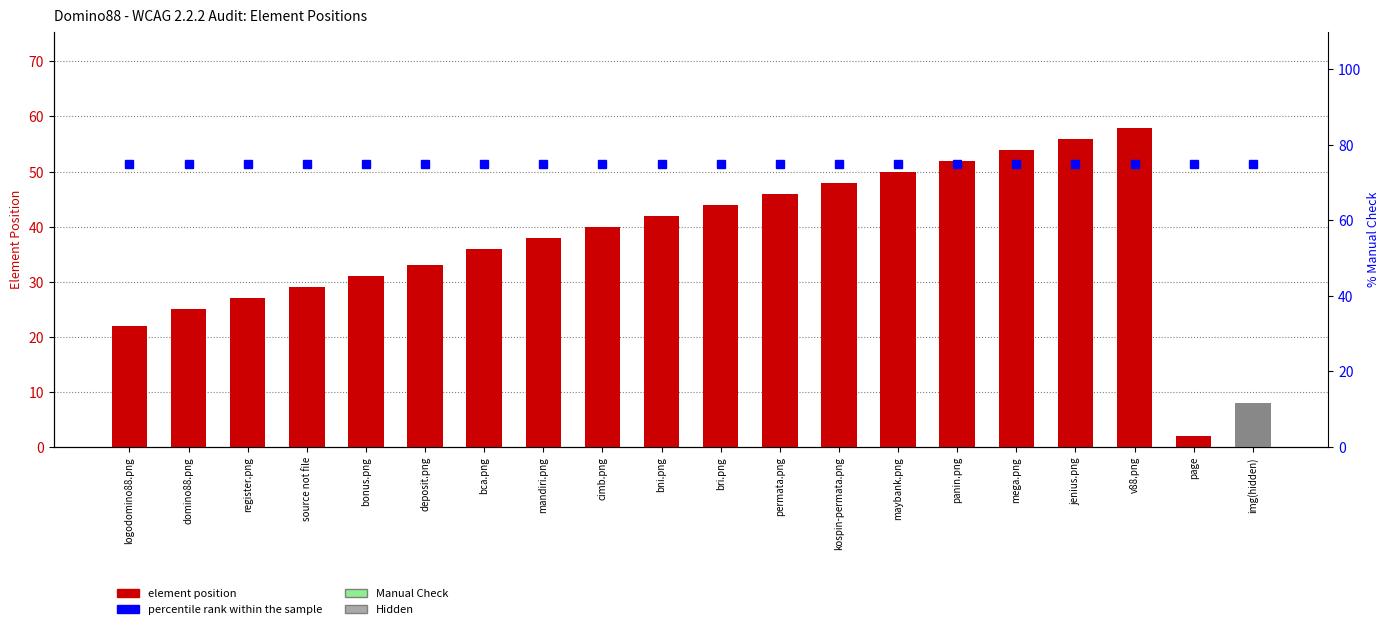

Which label corresponds to the largest value in the chart?

logodomino88.png